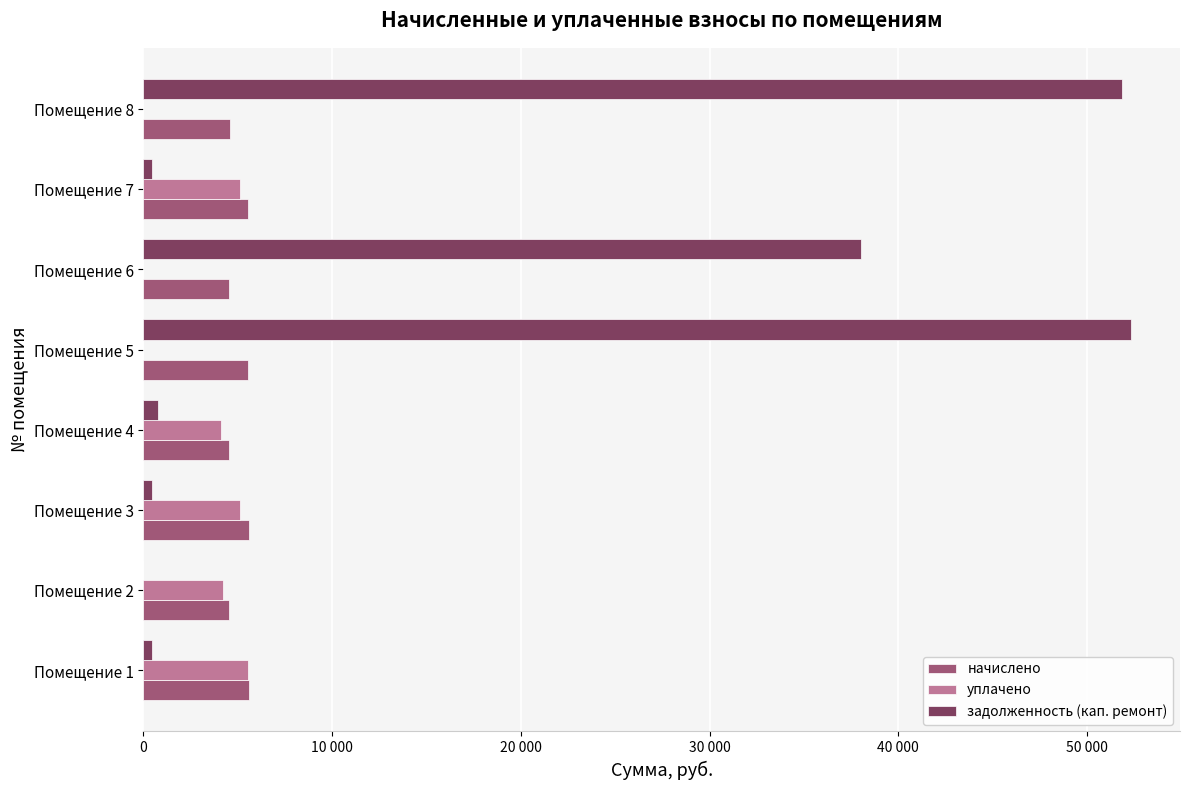

What are all the series names shown in the legend?

начислено, уплачено, задолженность (кап. ремонт)